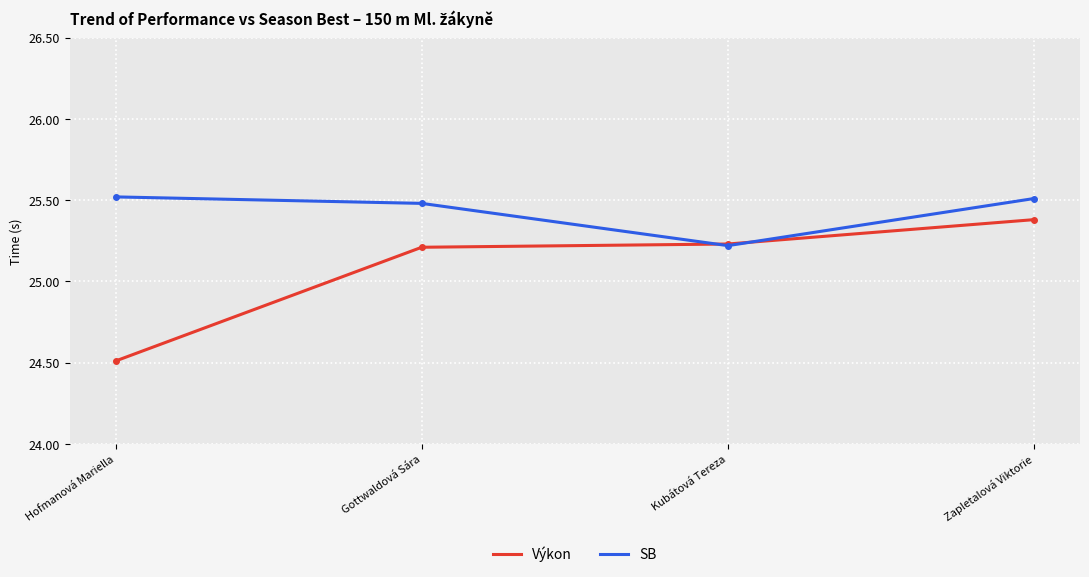

What is the maximum value shown in the chart?

25.5